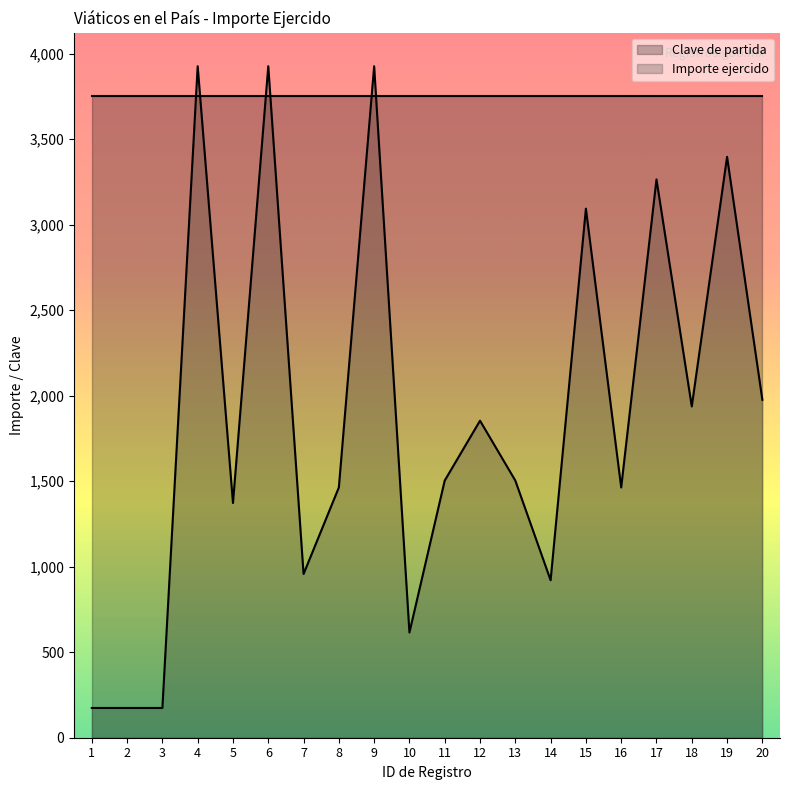

Reading right to left, list all the values displayed in this chart.

20=1976.2	19=3397.0	18=1937.2	17=3265.0	16=1463.6	15=3094.0	14=921.0	13=1504.0	12=1854.0	11=1504.0	10=615.5	9=3927.0	8=1463.5	7=957.5	6=3927.0	5=1372.5	4=3927.0	3=174.0	2=174.0	1=174.0